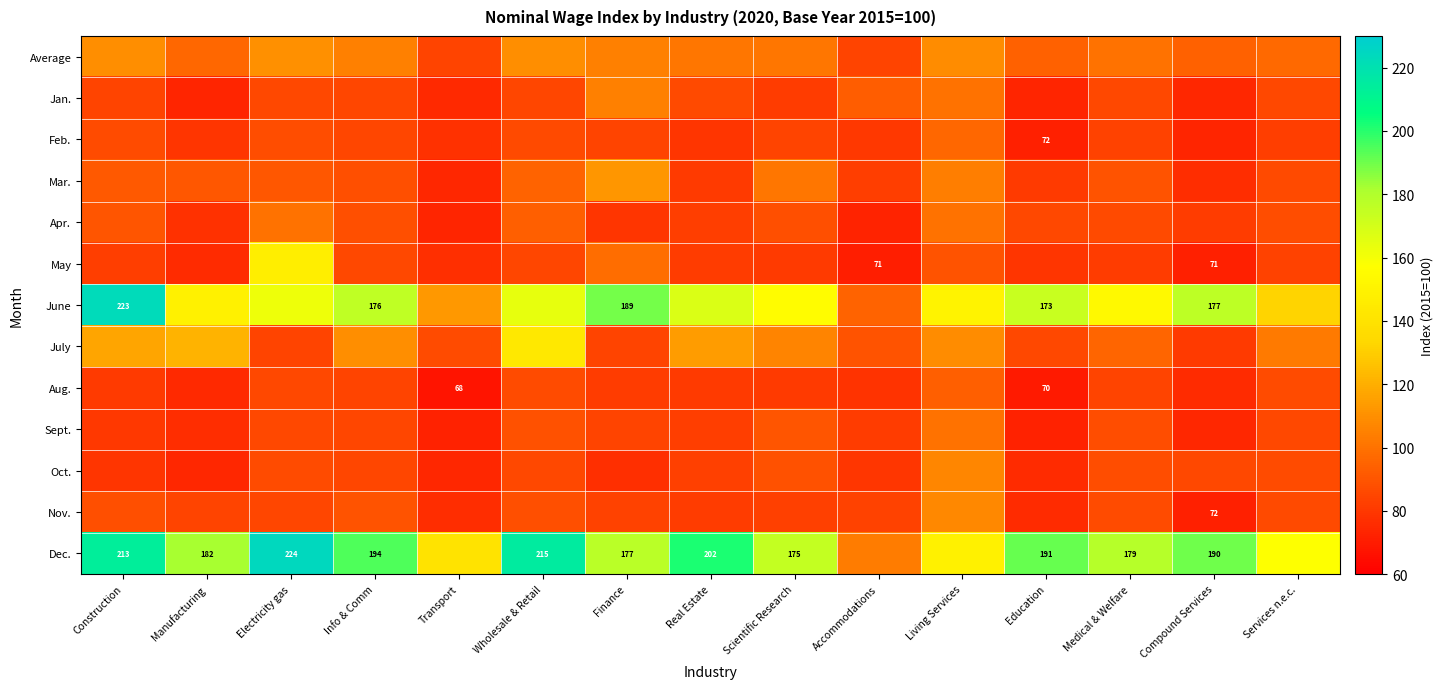

Which series has the largest total across all categories?

Dec.